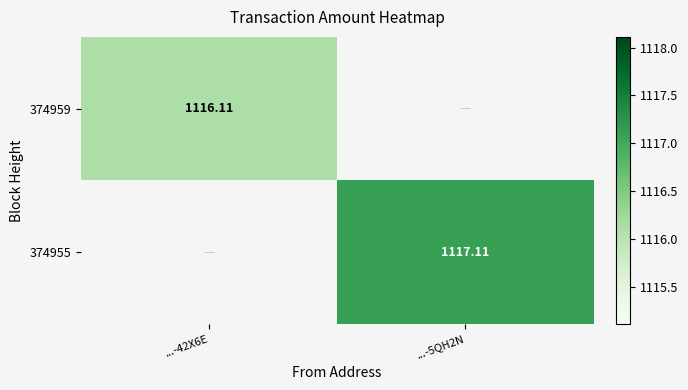

Is the value of 374959 at ...-42X6E greater than the value of 374955 at ...-5QH2N?

No